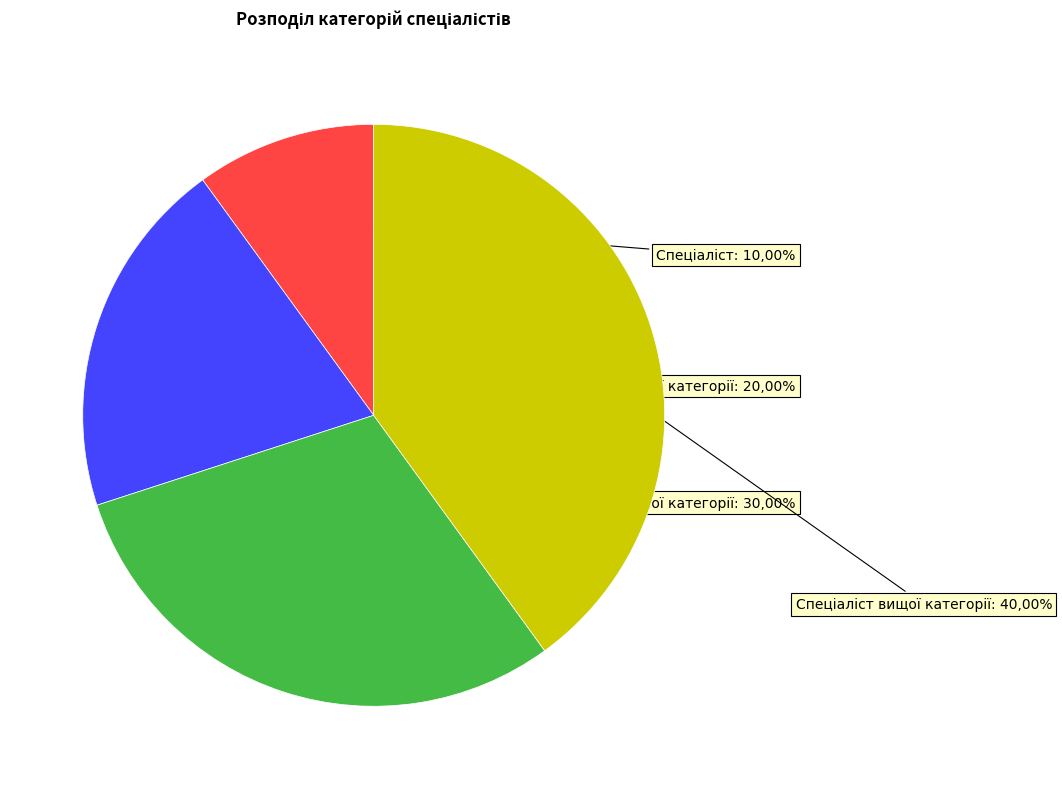

To the nearest percent, what percentage of the pie is Спеціаліст вищої категорії?

40%